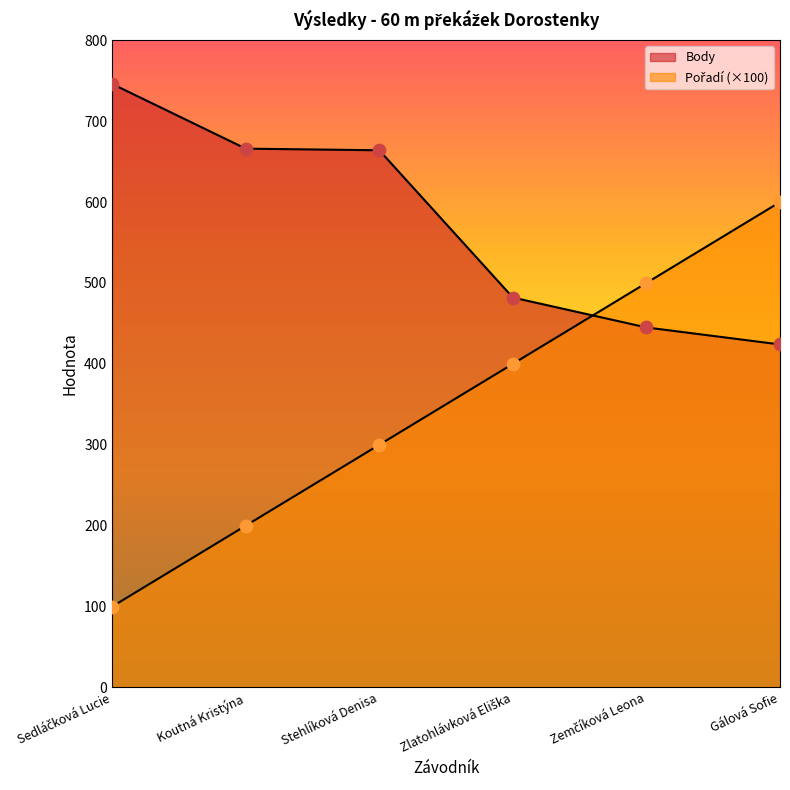

Which series contains the lowest Y value?

Pořadí